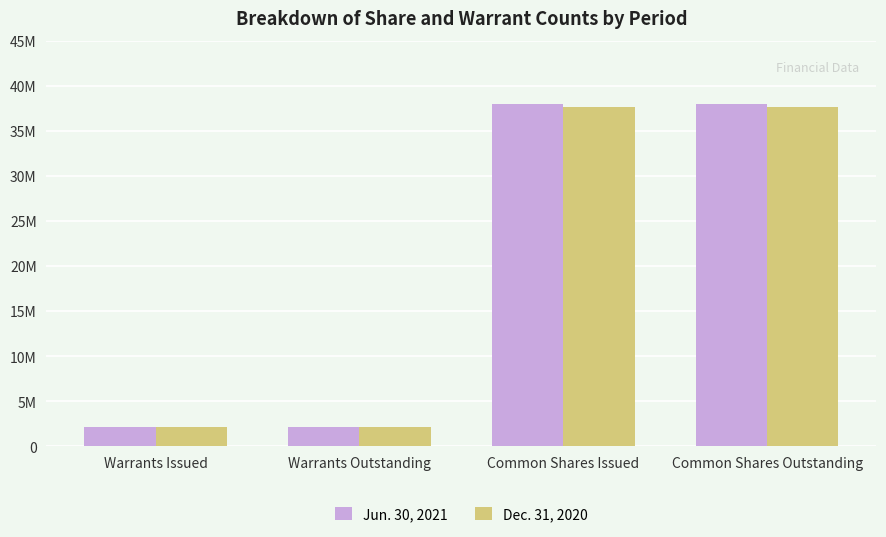

What is the difference between the maximum and minimum values in the Dec. 31, 2020 series?

35489596